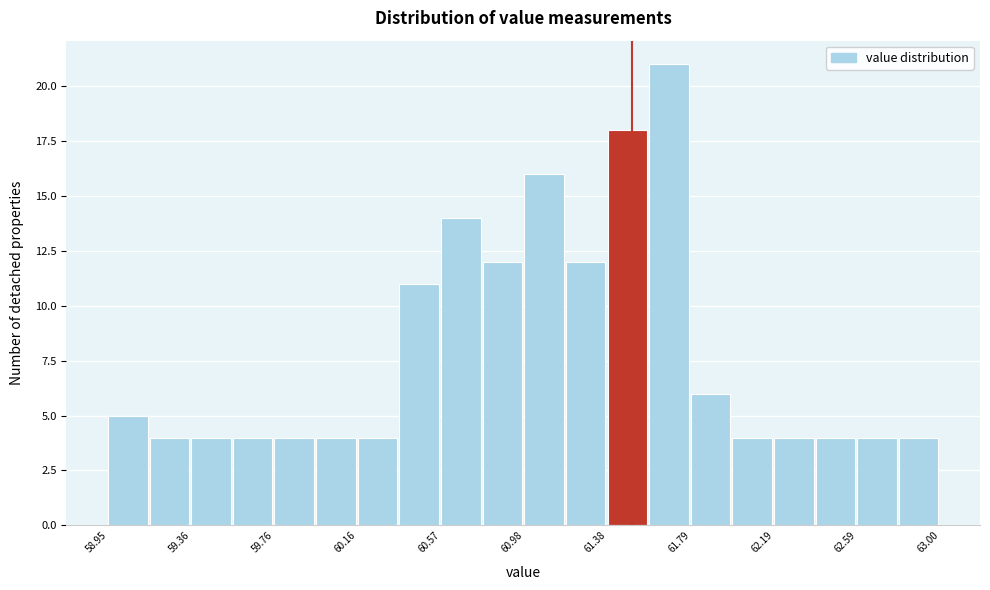

Over which range of the x-axis is the bar tallest?

61.60 to 61.80